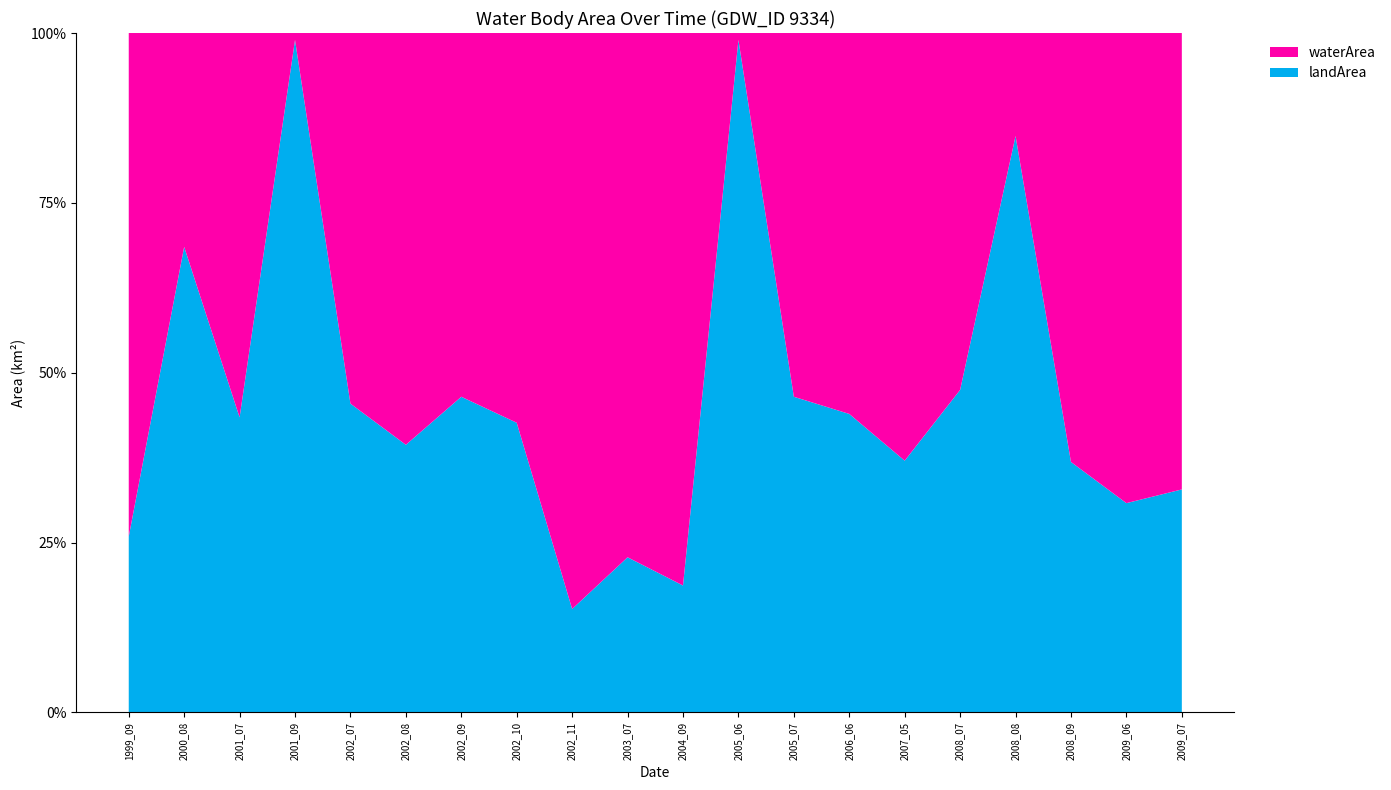

Reading right to left, extract all data points from this chart.

waterArea: 1.3	1.4	1.2	0.3	1.0	1.2	1.1	1.1	0.0	1.6	1.5	1.7	1.1	1.1	1.2	1.1	0.0	1.1	0.6	1.5
landArea: 0.7	0.6	0.7	1.7	0.9	0.7	0.9	0.9	2.0	0.4	0.5	0.3	0.8	0.9	0.8	0.9	1.9	0.9	1.4	0.5